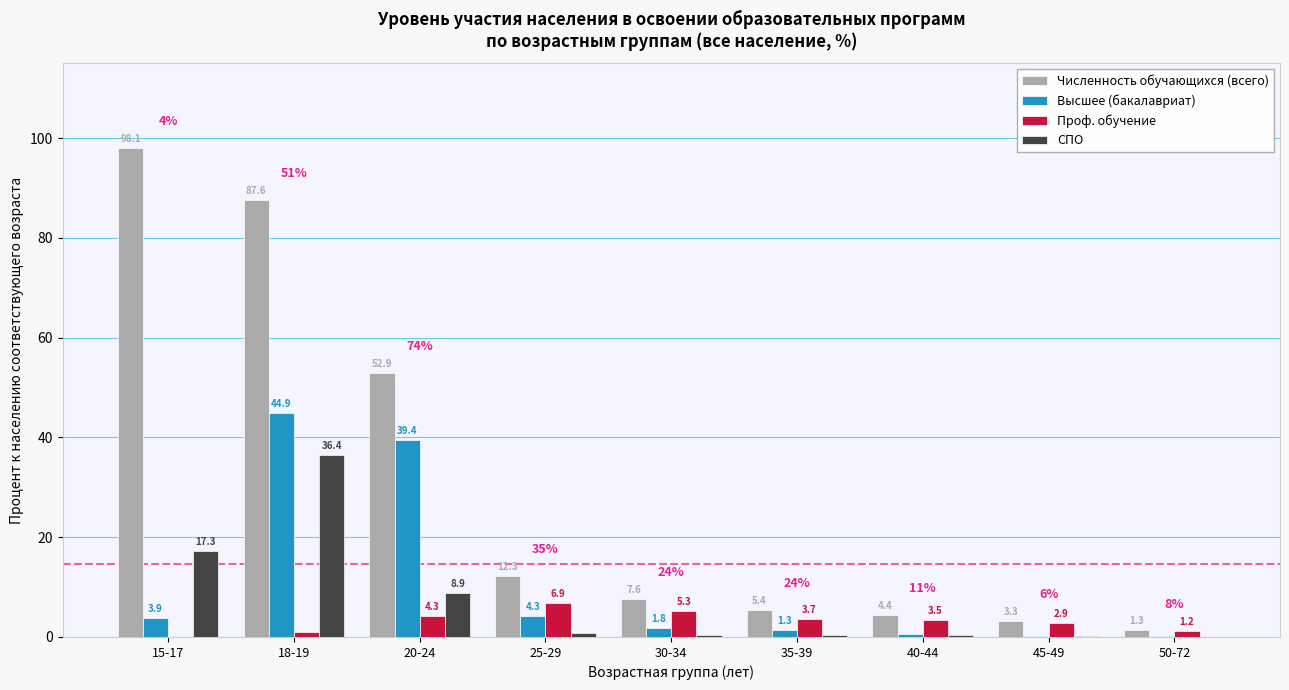

Is it true that Высшее (бакалавриат) equals 10.6 at 18-19?

False